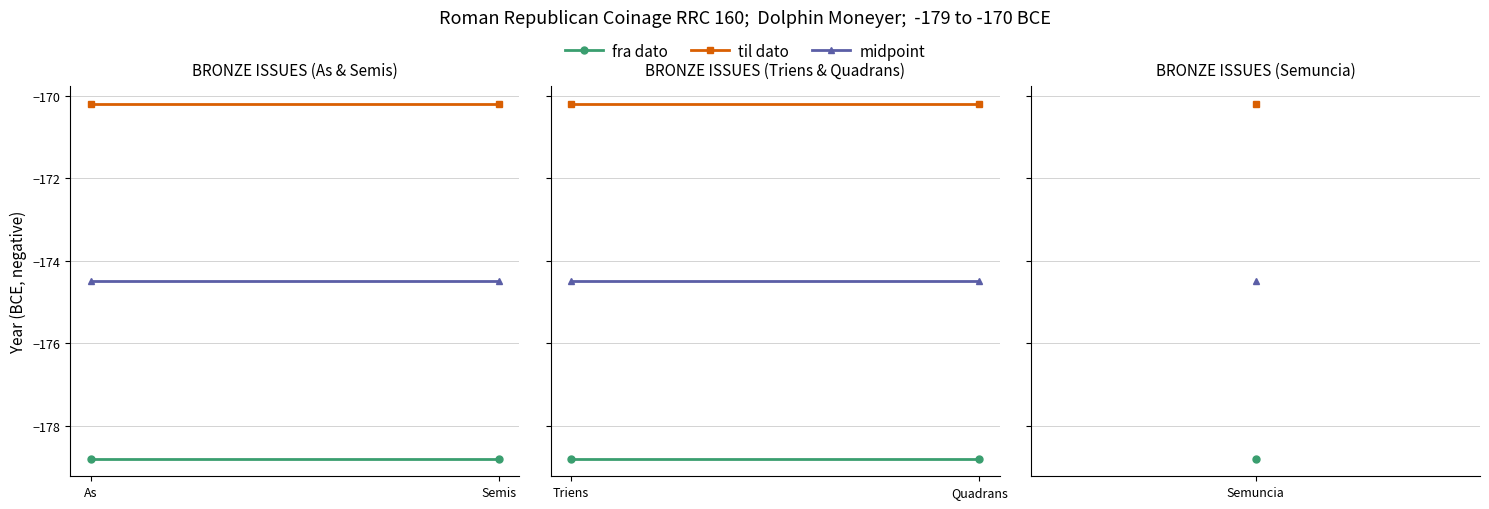

How many lines are shown in the chart?

3